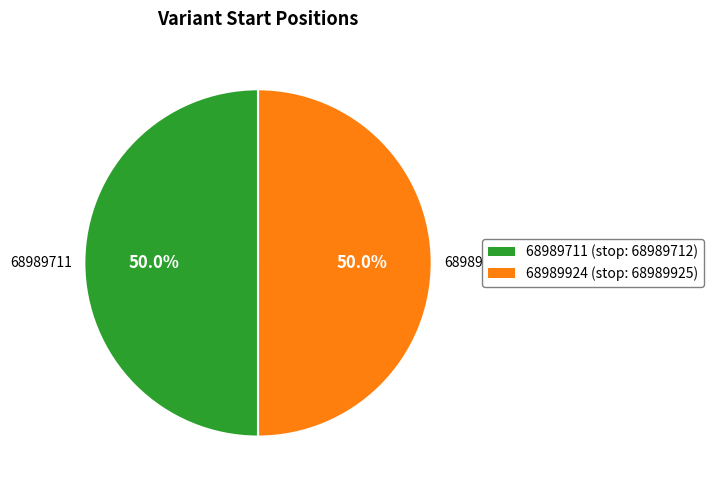

What is the ratio of the value at 68989924 to the value at 68989711?

1.0